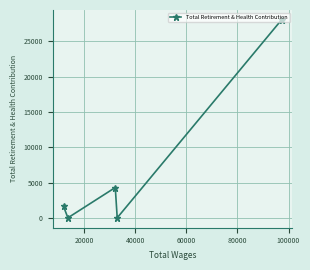

What is the greatest value displayed?

28042